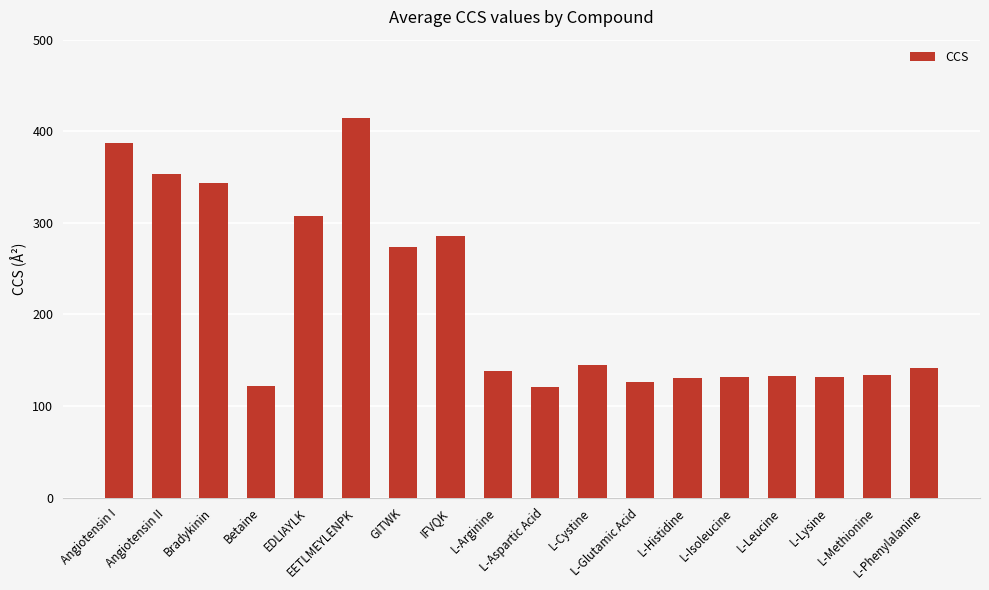

What is the difference between the second highest and minimum values?

266.9